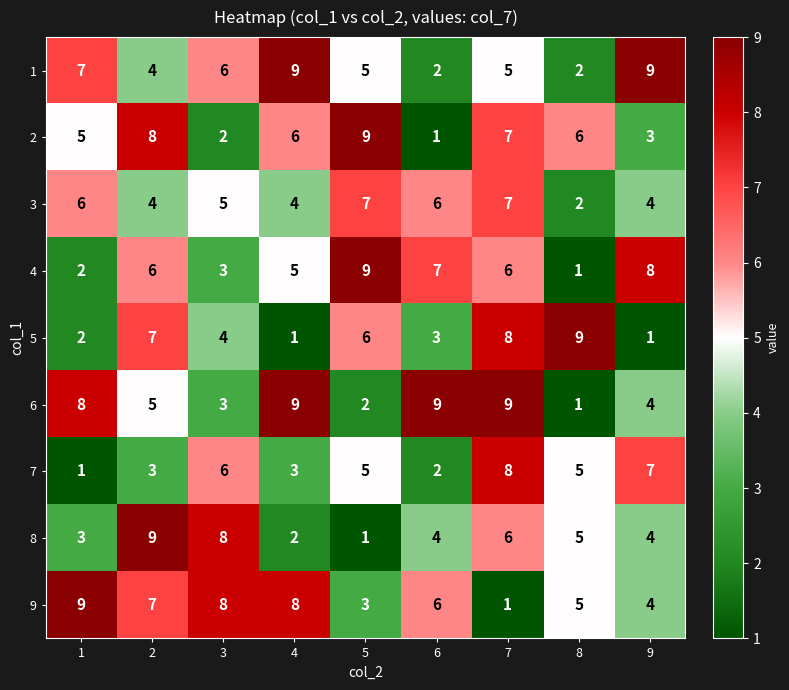

Count the 3 values in the range 4 to 6.

6